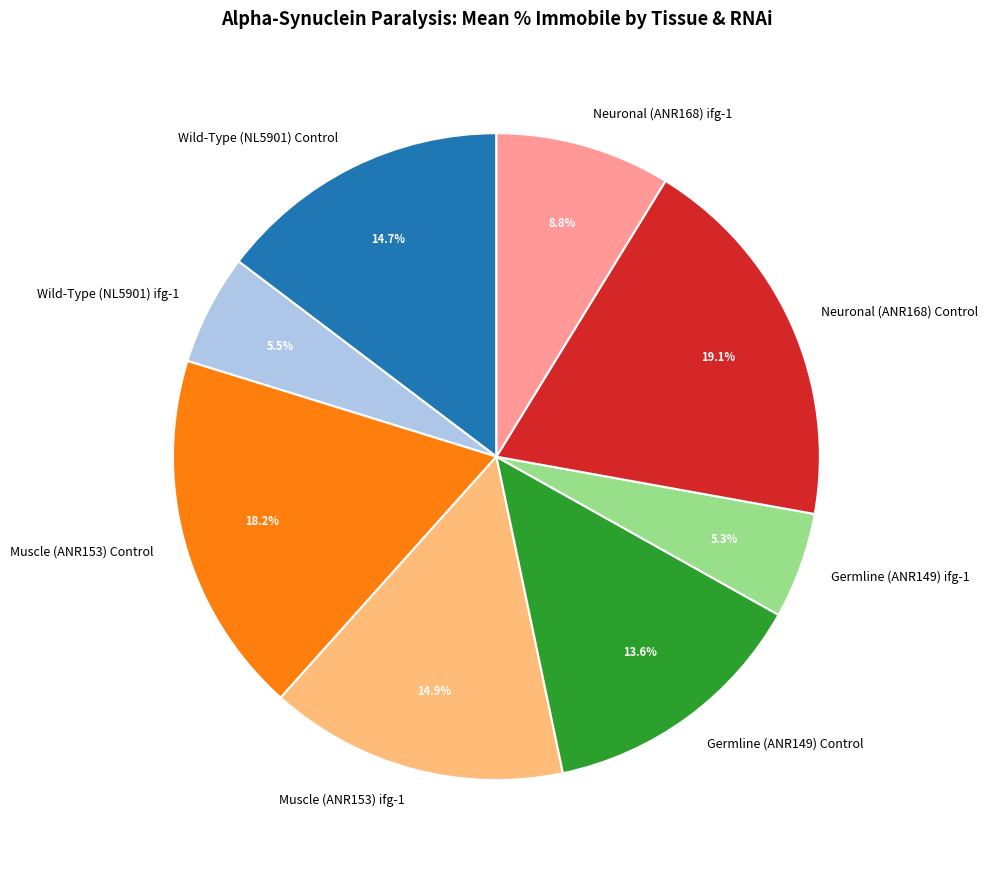

Is it true that Wild-Type (NL5901) ifg-1 is 1% of the pie?

False